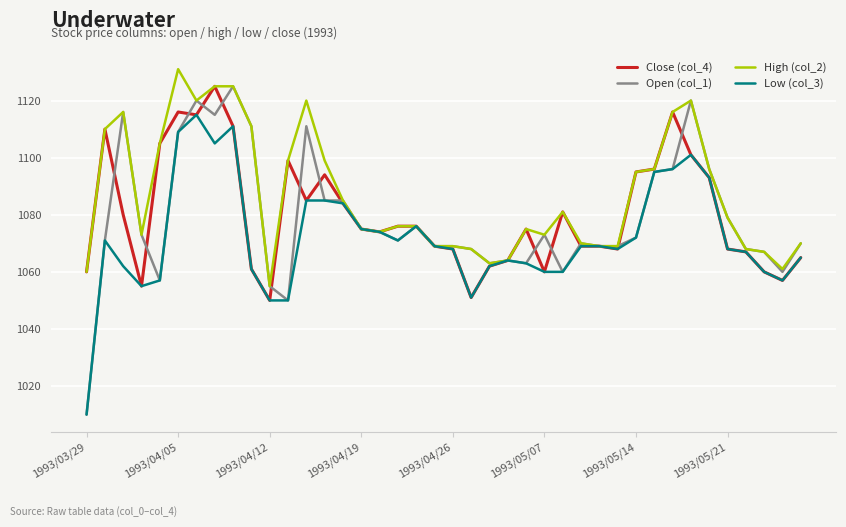

Which series has the largest total across all categories?

High (col_2)